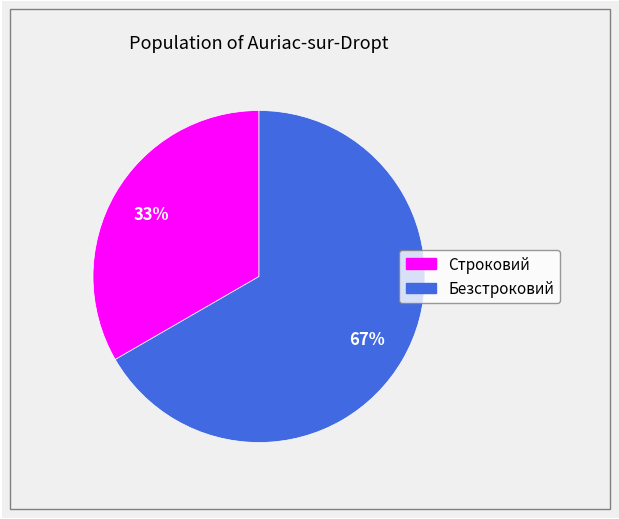

Do Строковий and Безстроковий together represent more than half of the pie?

Yes